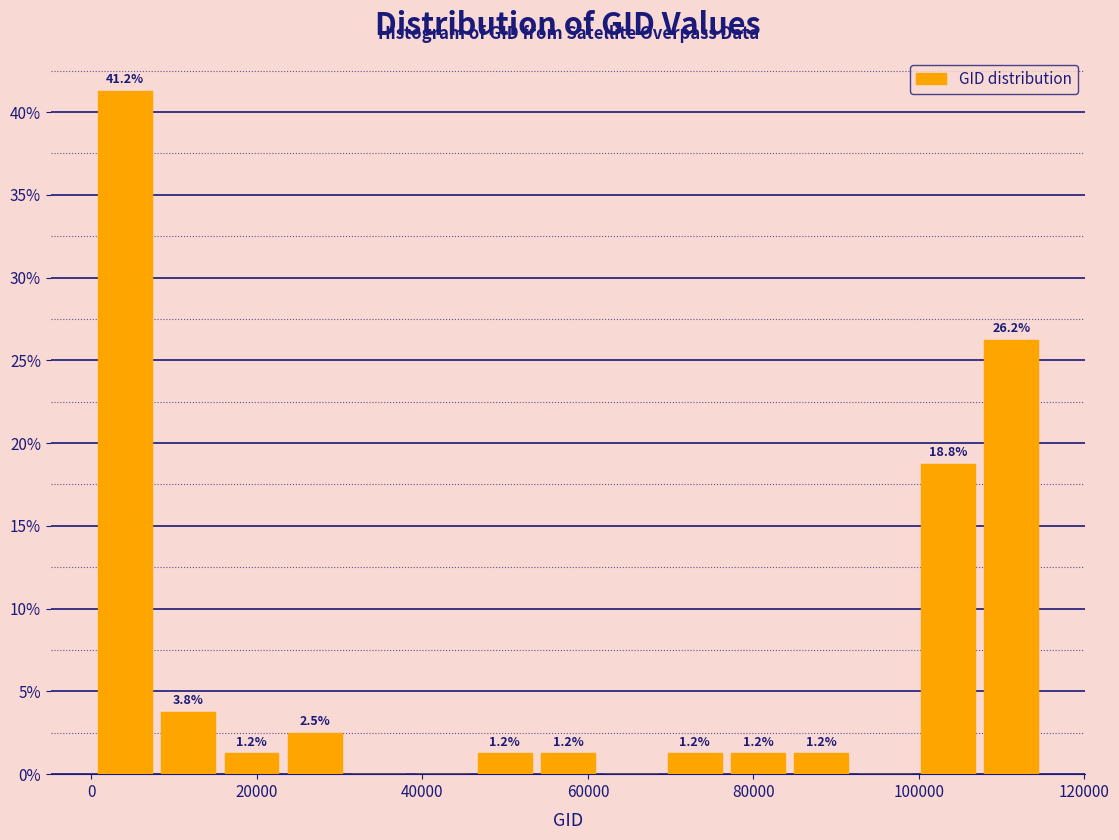

Around what value on the x-axis is the tallest bar? Give the approximate position of its centre, as read against the axis.

4000